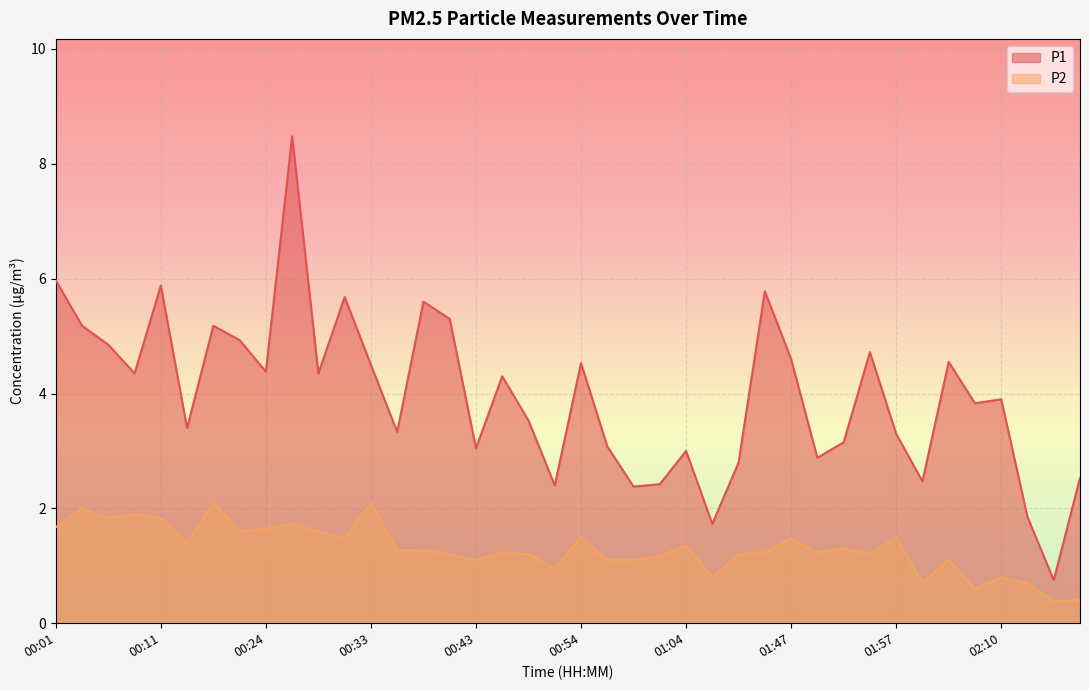

True or false: P2 has more than 2 points higher than both neighbors.

True